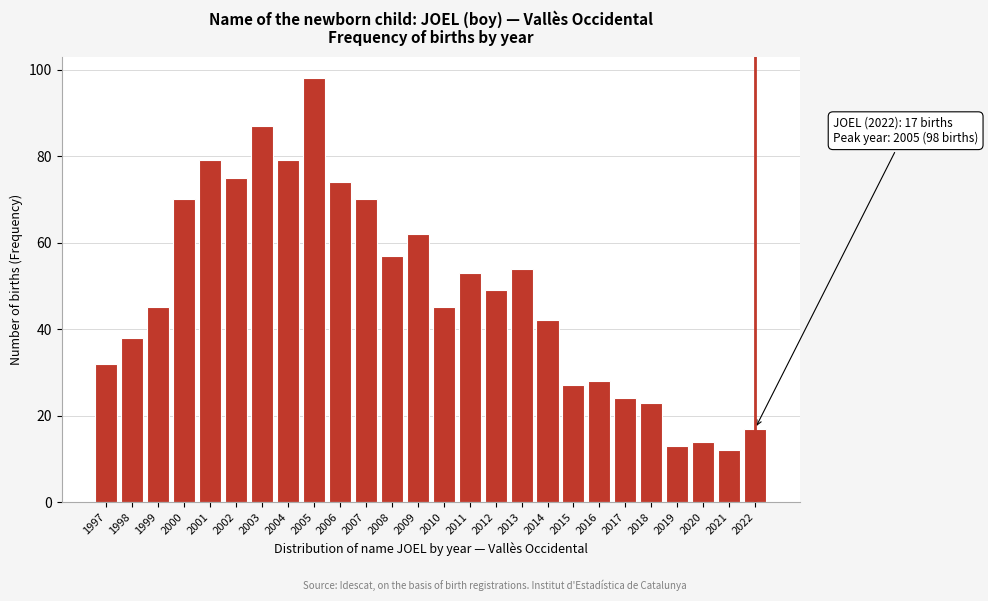

Reading right to left, transcribe all the data shown in this chart.

17	12	14	13	23	24	28	27	42	54	49	53	45	62	57	70	74	98	79	87	75	79	70	45	38	32